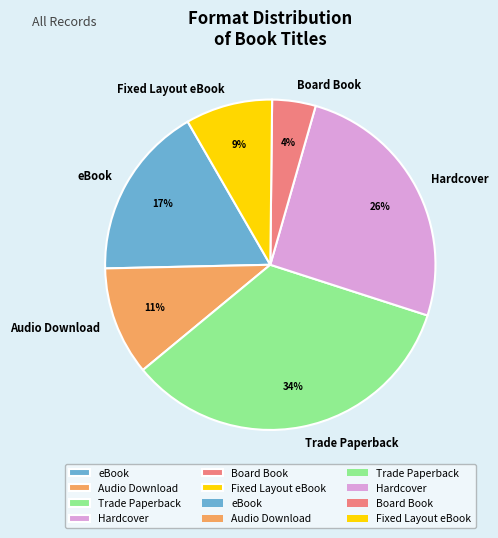

Count the number of slices in the pie.

6